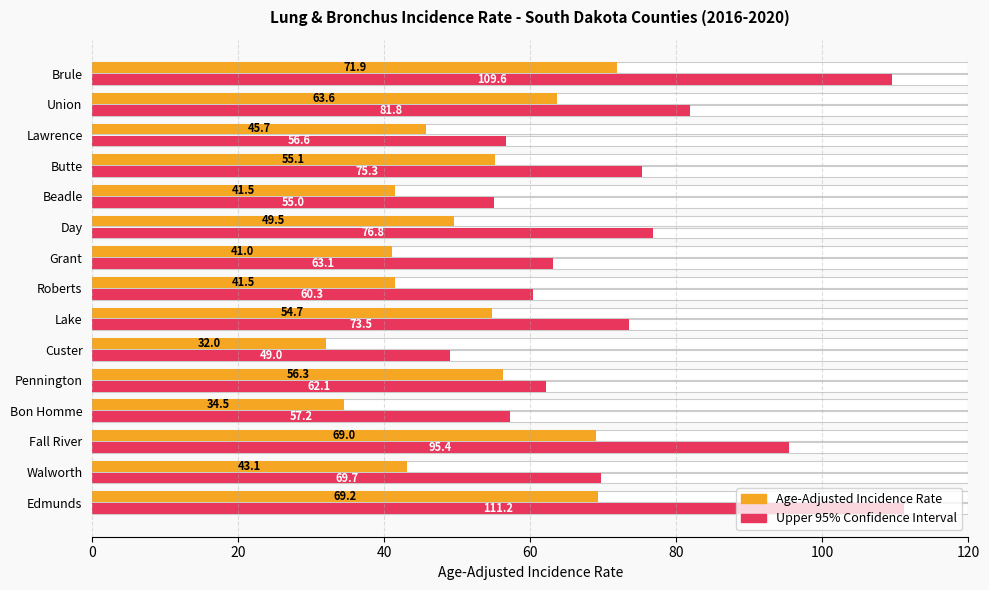

What is the difference between the maximum and minimum values in the Upper 95% Confidence Interval series?

62.2